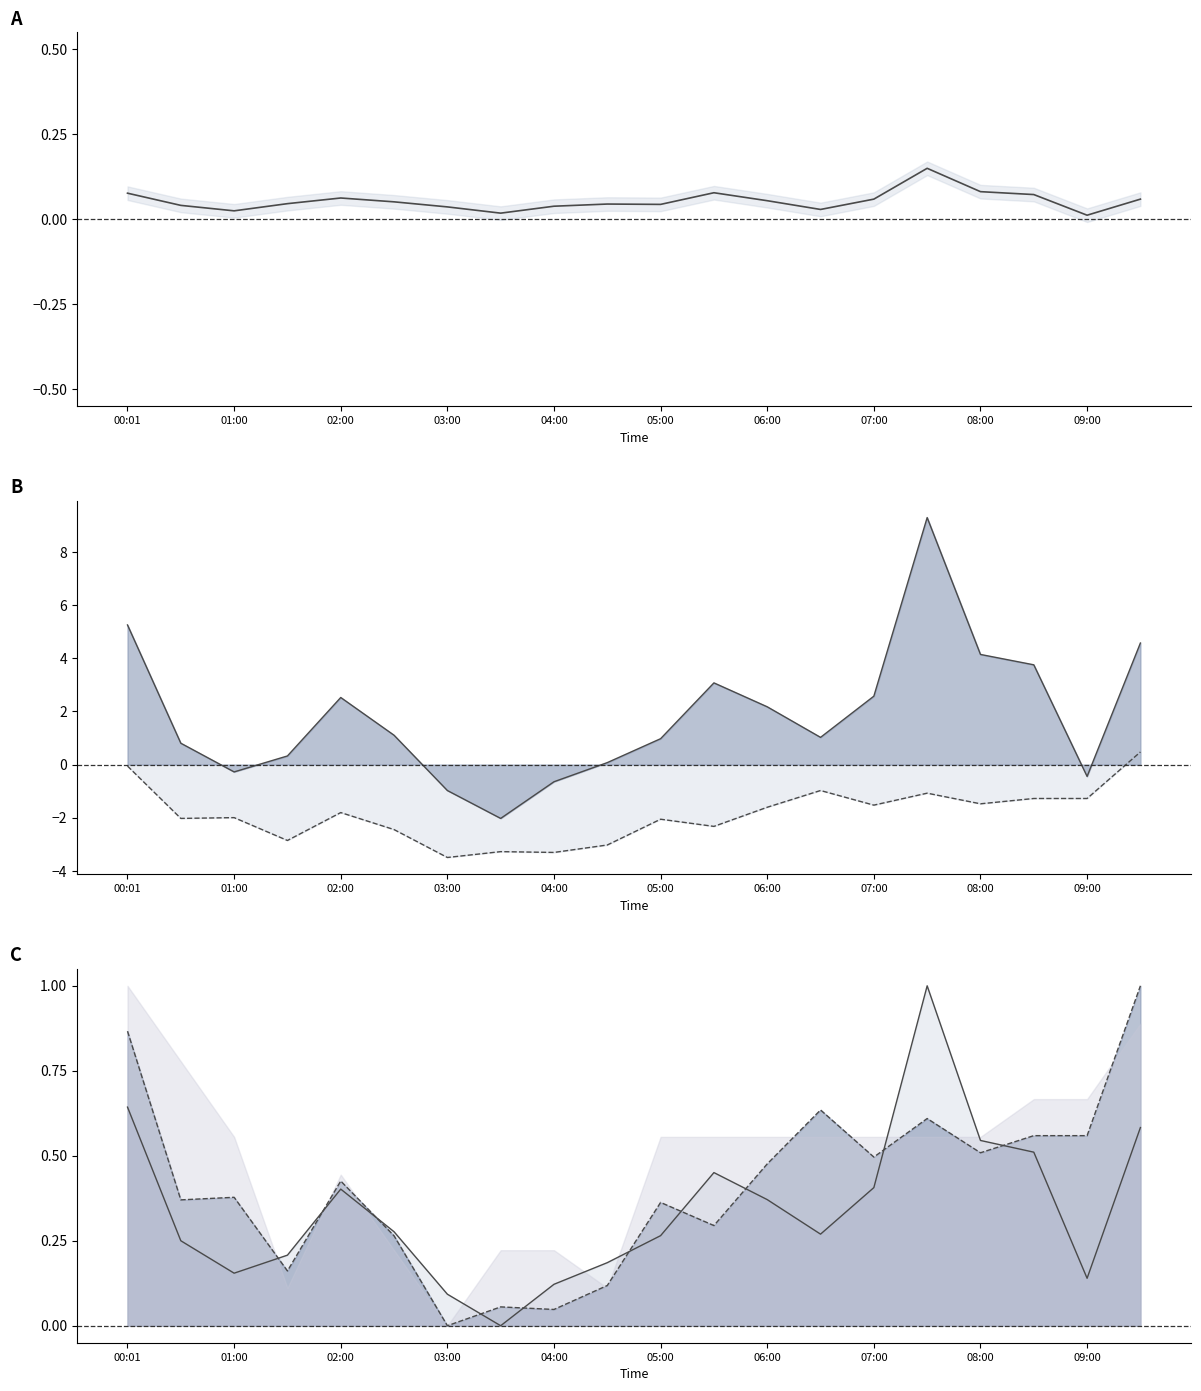

What is the difference between the highest and lowest values at 05:00?

0.2